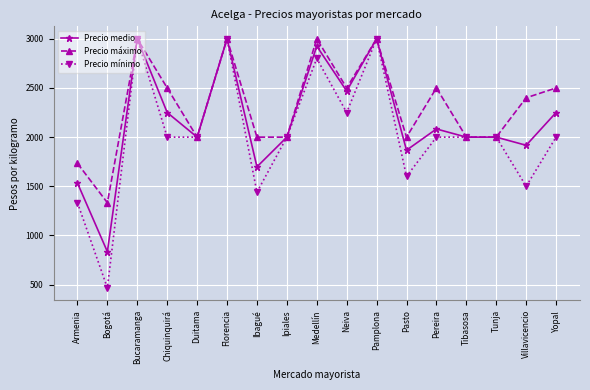

True or false: Precio medio has more than 2 points higher than both neighbors.

True